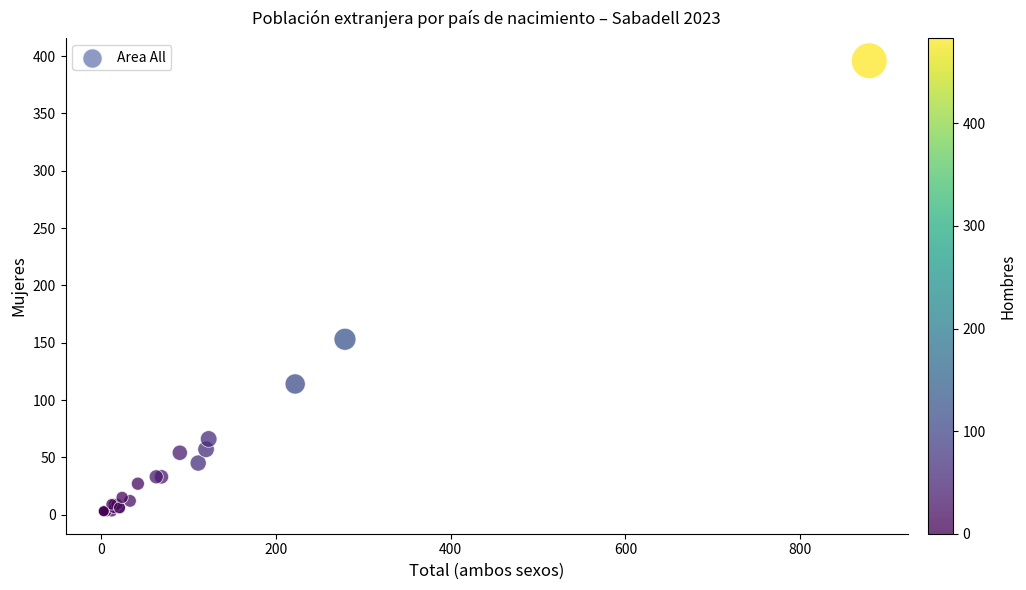

What Y value in the scatter plot is closest to 199?

153